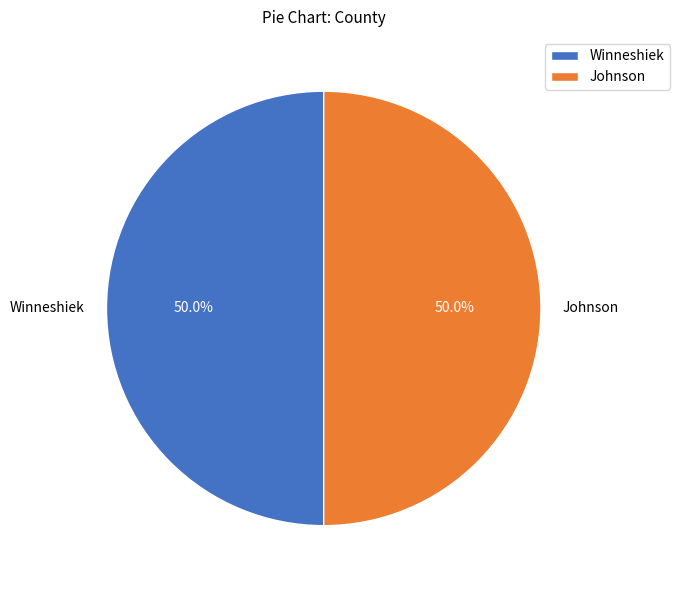

Count the number of slices in the pie.

2